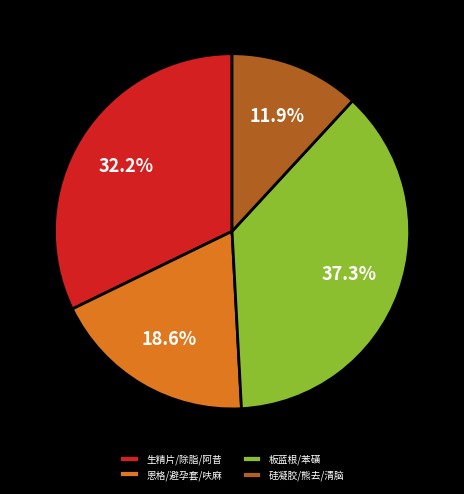

Is there any slice that represents more than half of the pie?

No